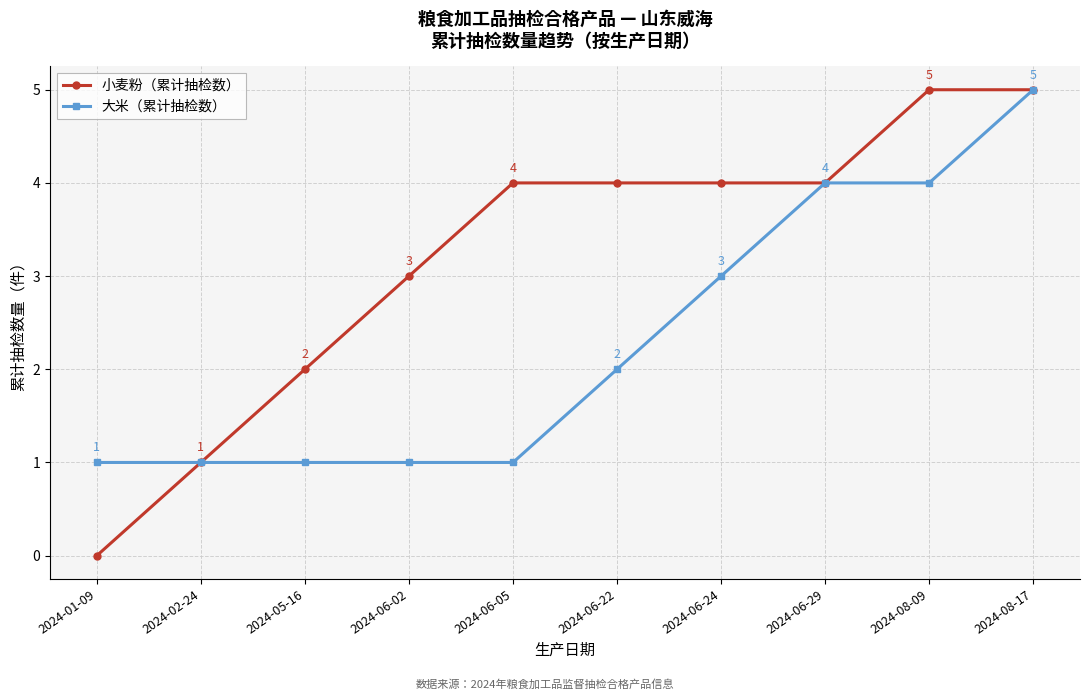

What is the value of the 大米（累计抽检数） point at the 1st from the left?

1